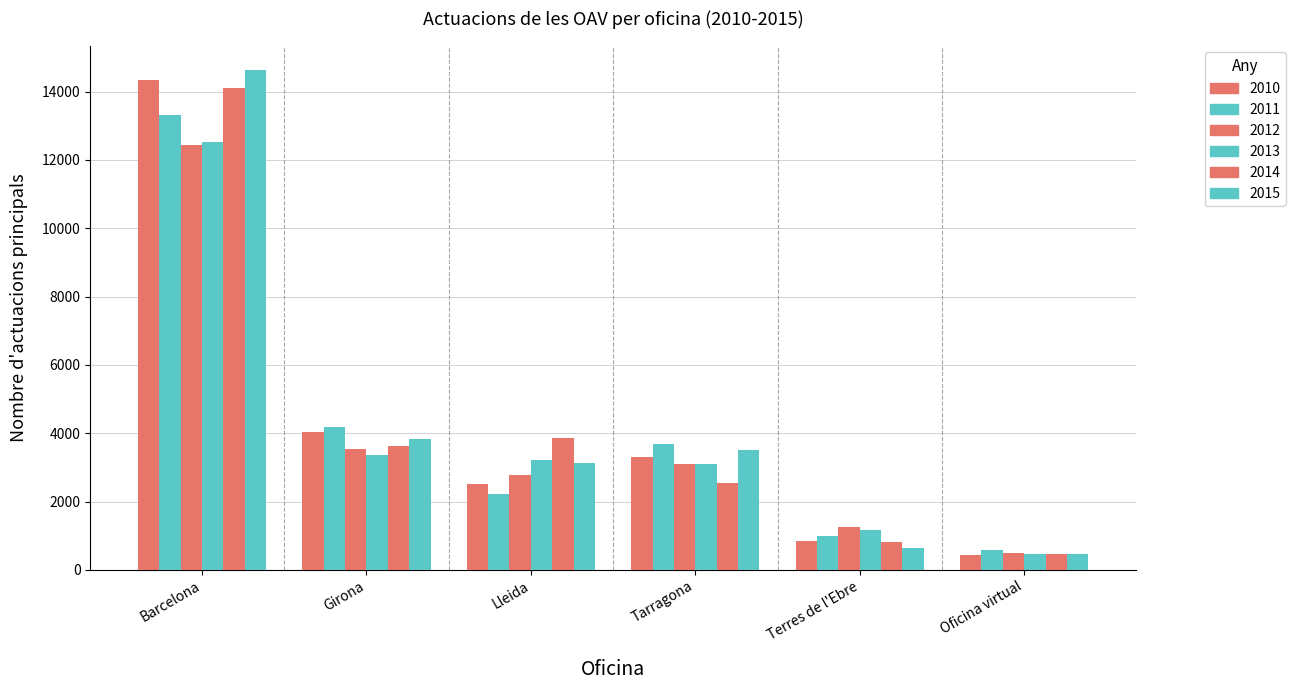

What is the label of the 6th bar from the right?

Barcelona